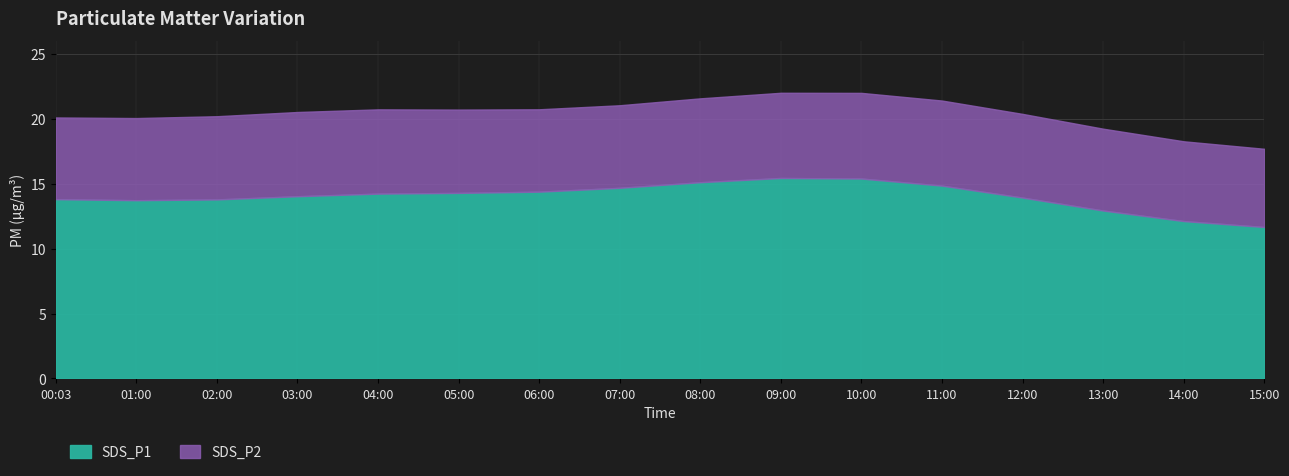

True or false: SDS_P1 has a value of 19.6 at 15:00.

False